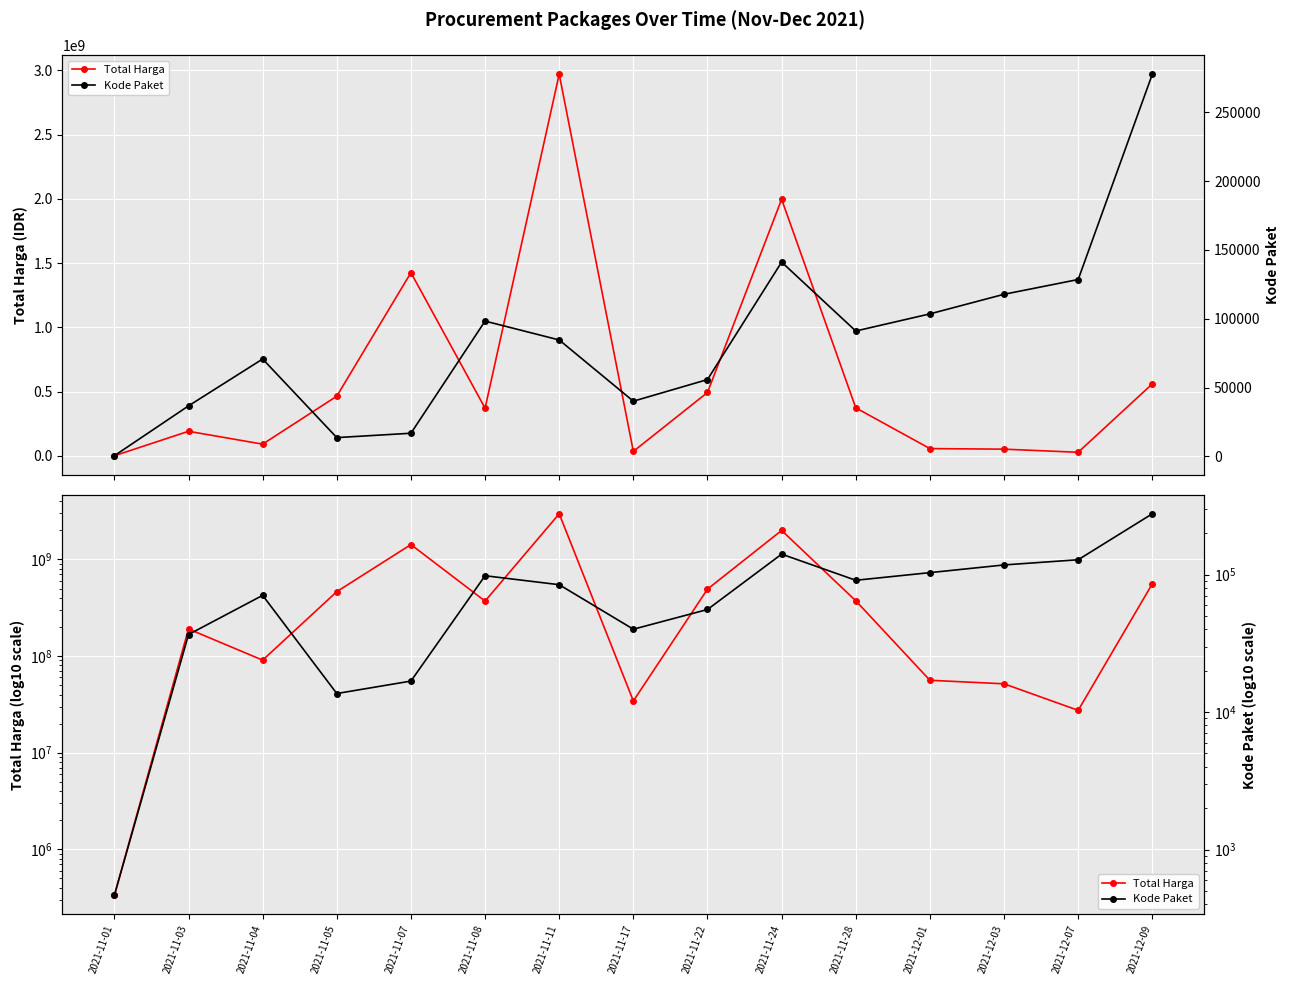

Is this an area chart (filled region under the line)?

No